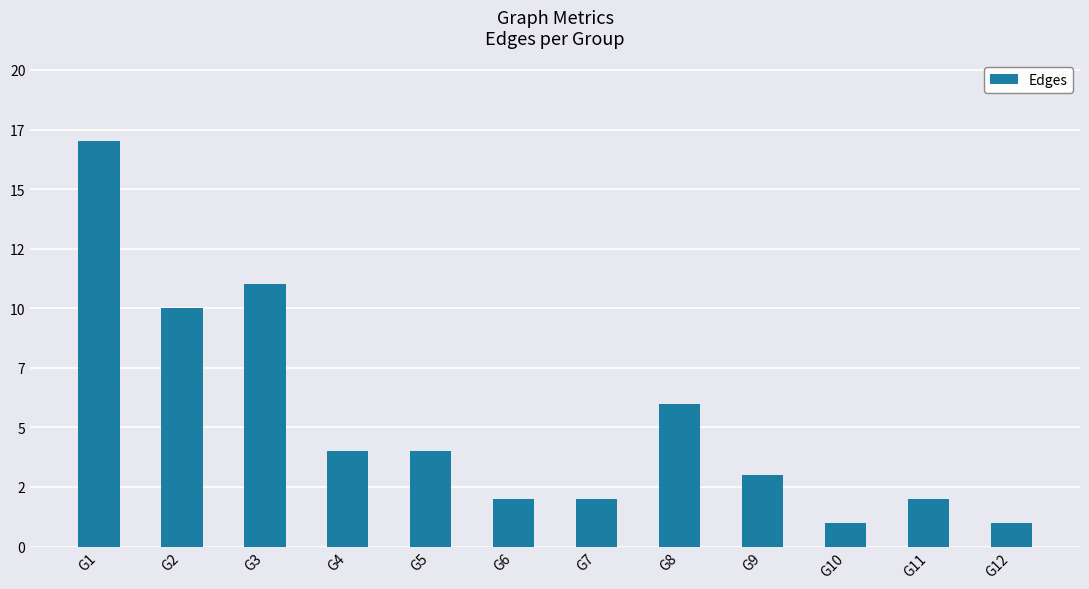

Does the chart contain any negative values?

No